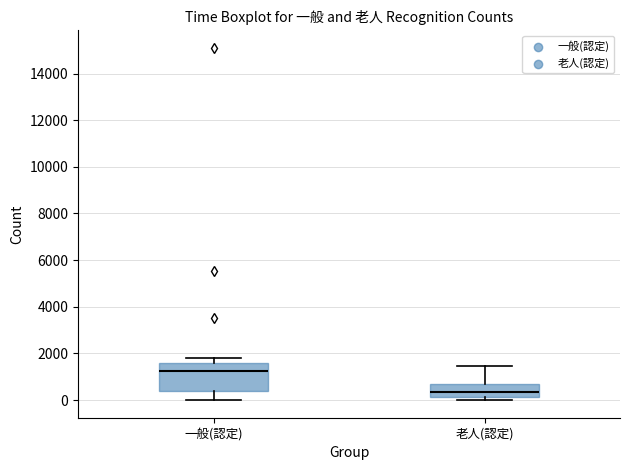

Reading left to right, transcribe this box plot: for each box, give where its median line is, the range the box spans, and where its two whiskers end, as read against the y-axis. The values are not printed on the chart, so give them approximately, as read against the axis.

一般(認定): median 1200, box 400 to 1600, whiskers 0 to 1800
老人(認定): median 400, box 200 to 600, whiskers 0 to 1400